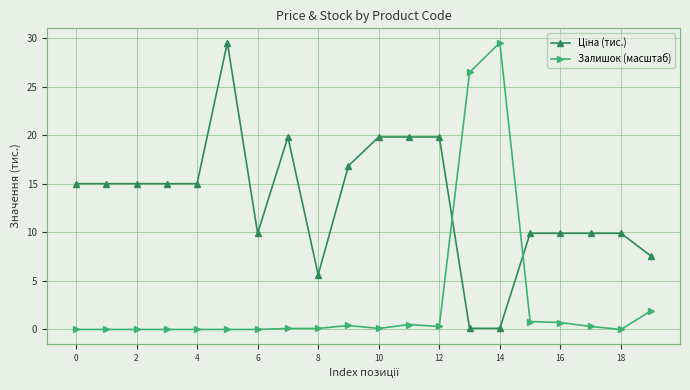

What is the difference between the second highest and second lowest values in the Залишок (масштаб) series?

26.5